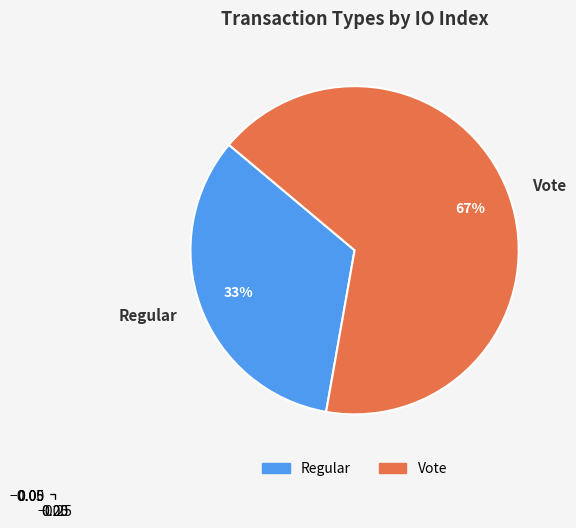

What is the ratio of the value at Regular to the value at Vote?

0.5